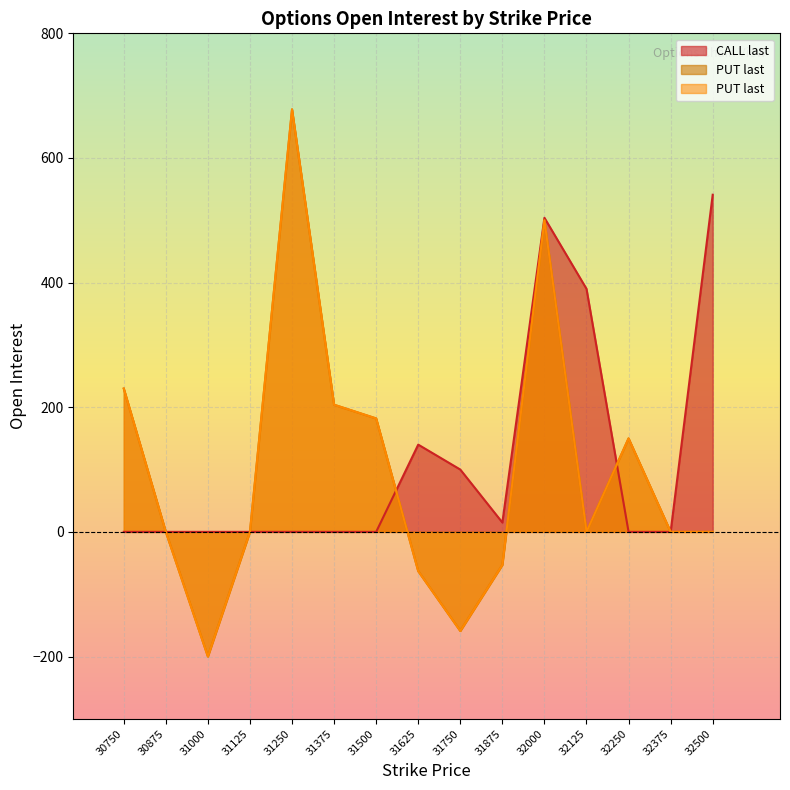

What is the sum of all CALL last values?

1690